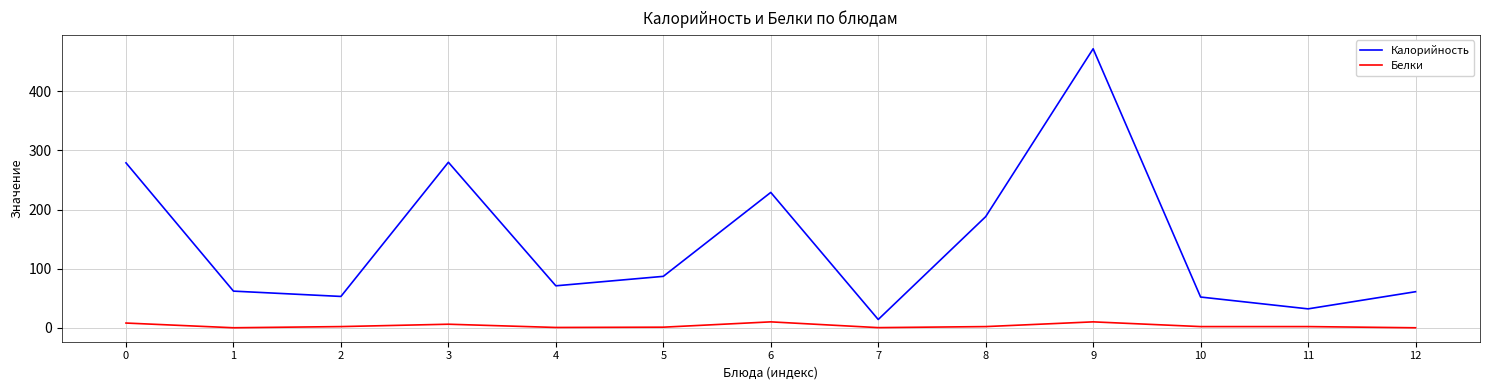

At 4, list the series in order from largest to smallest.

Калорийность, Белки